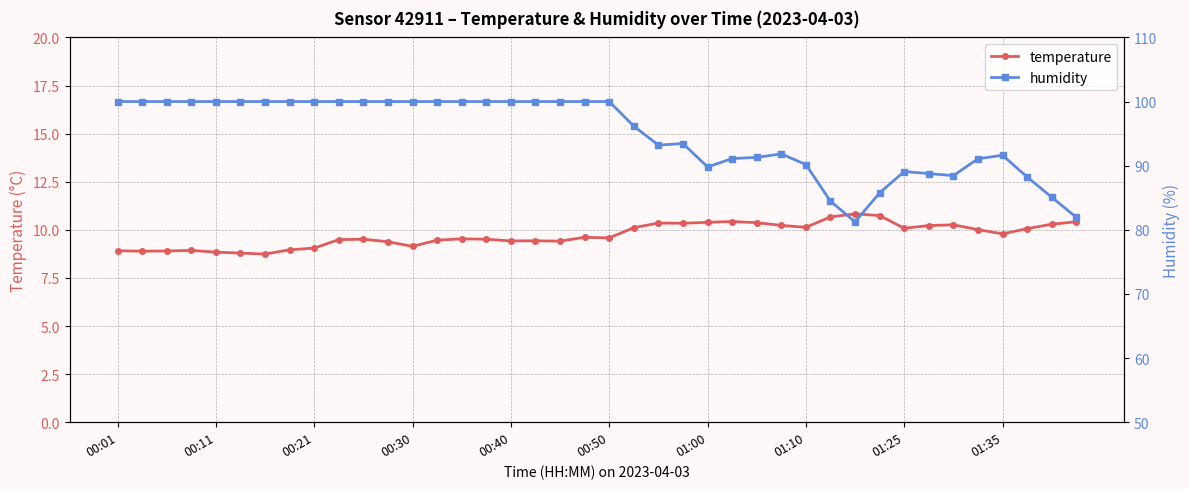

What are all the series names shown in the legend?

temperature, humidity